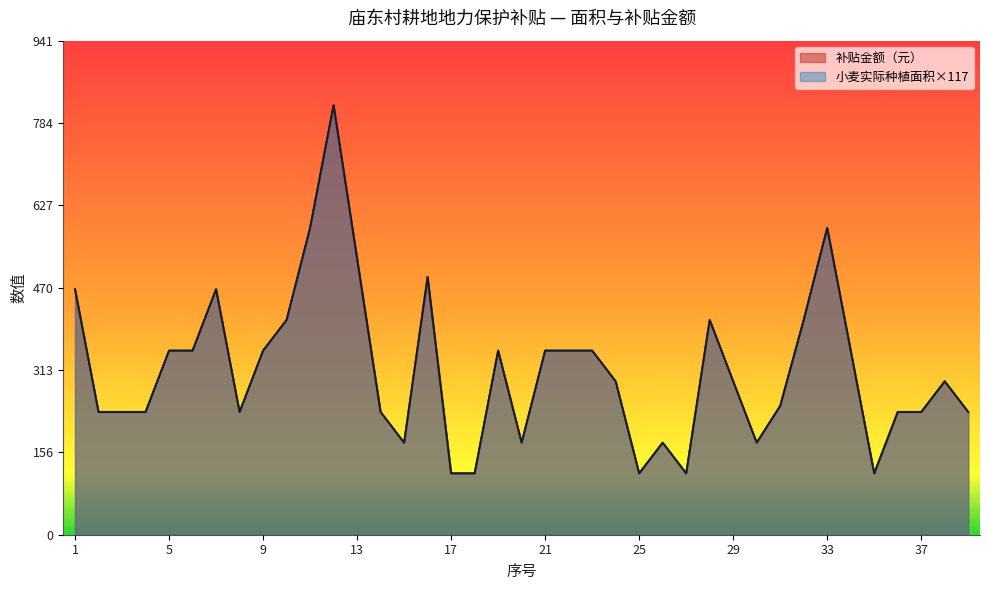

True or false: 补贴金额（元） and 小麦实际种植面积（亩） intersect in this chart.

False